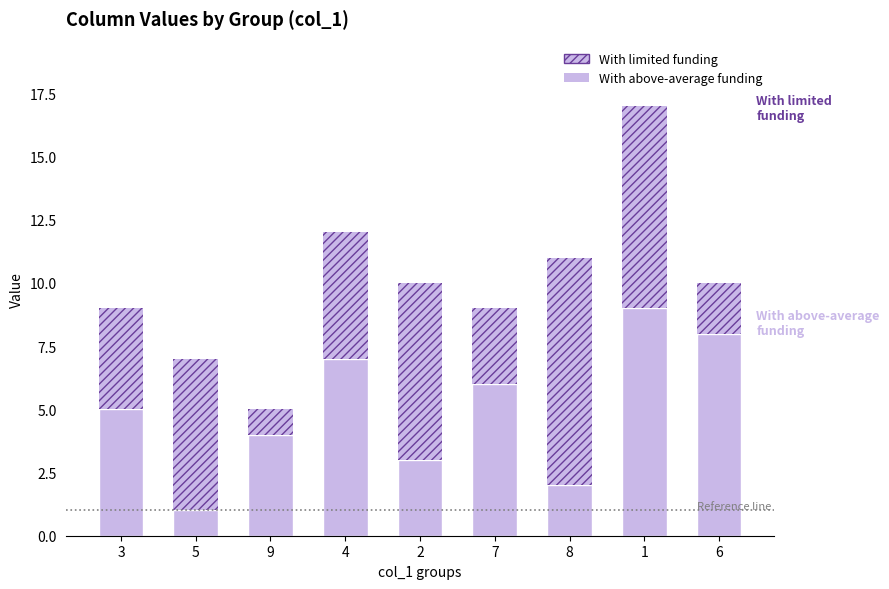

At how many categories does at least one series exceed 2?

9